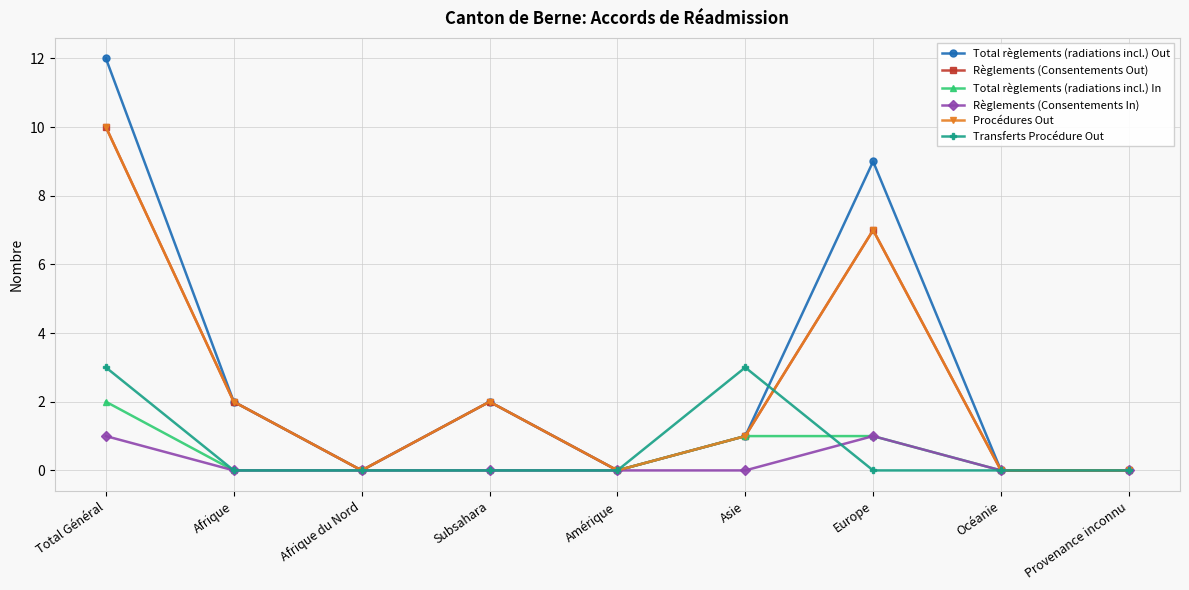

True or false: Procédures Out has a value of 0 at Océanie.

True